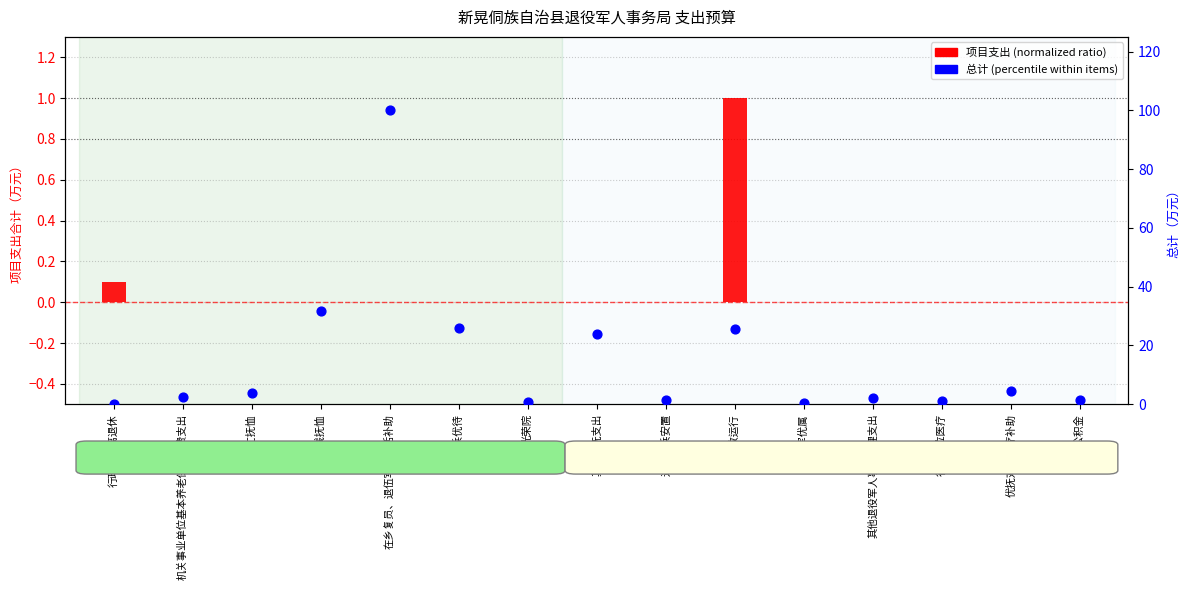

Which series has the widest spread of Y values?

总计 (percentile)